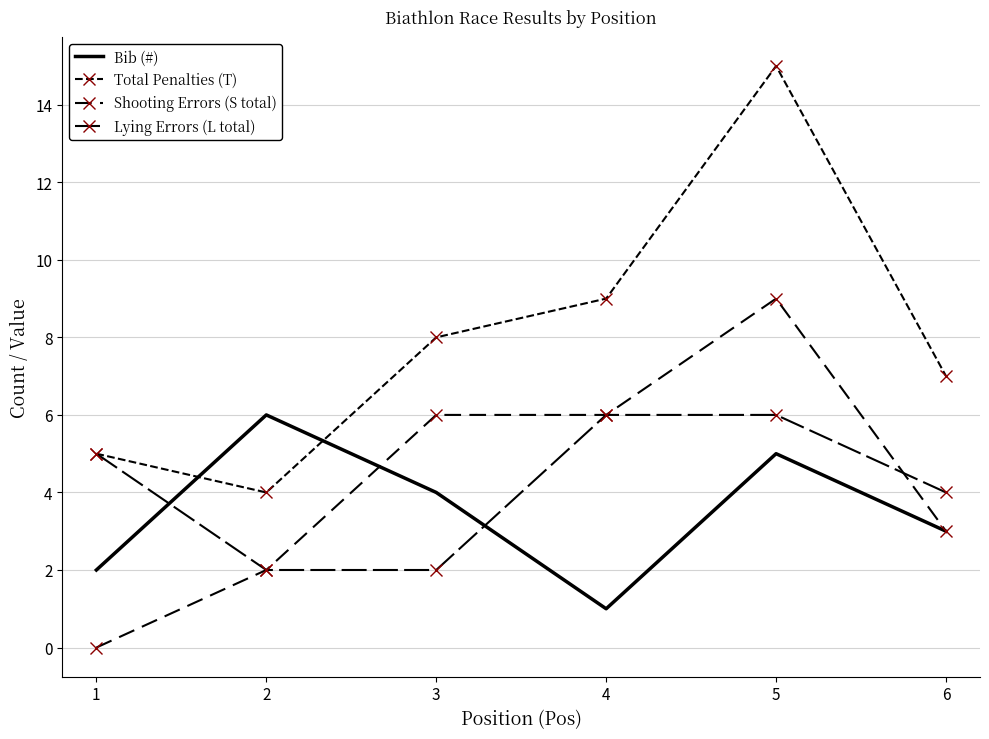

At which category does Bib (#) reach its first local valley?

4